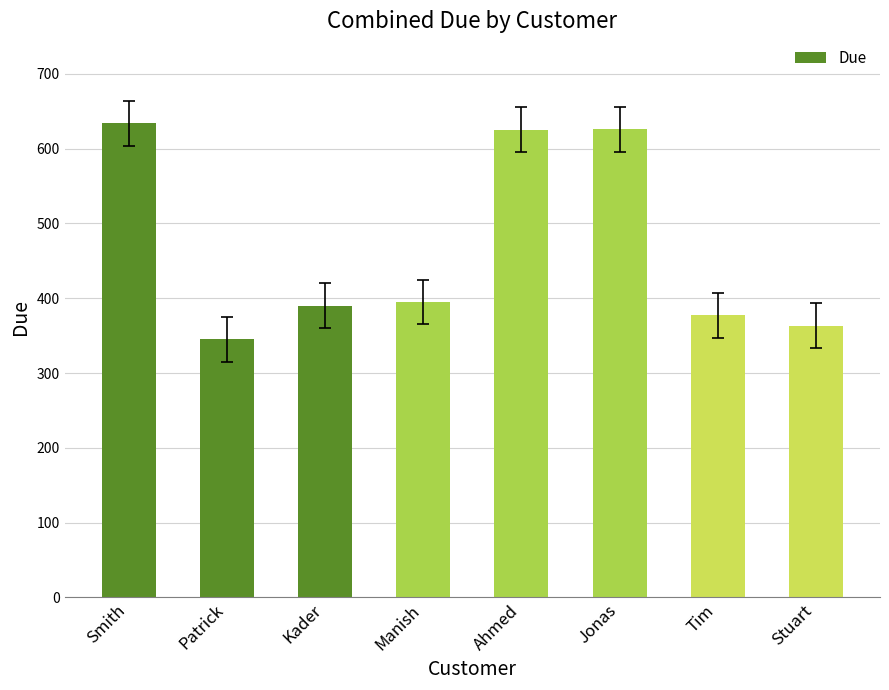

At which label does the data first exceed 395?

Smith